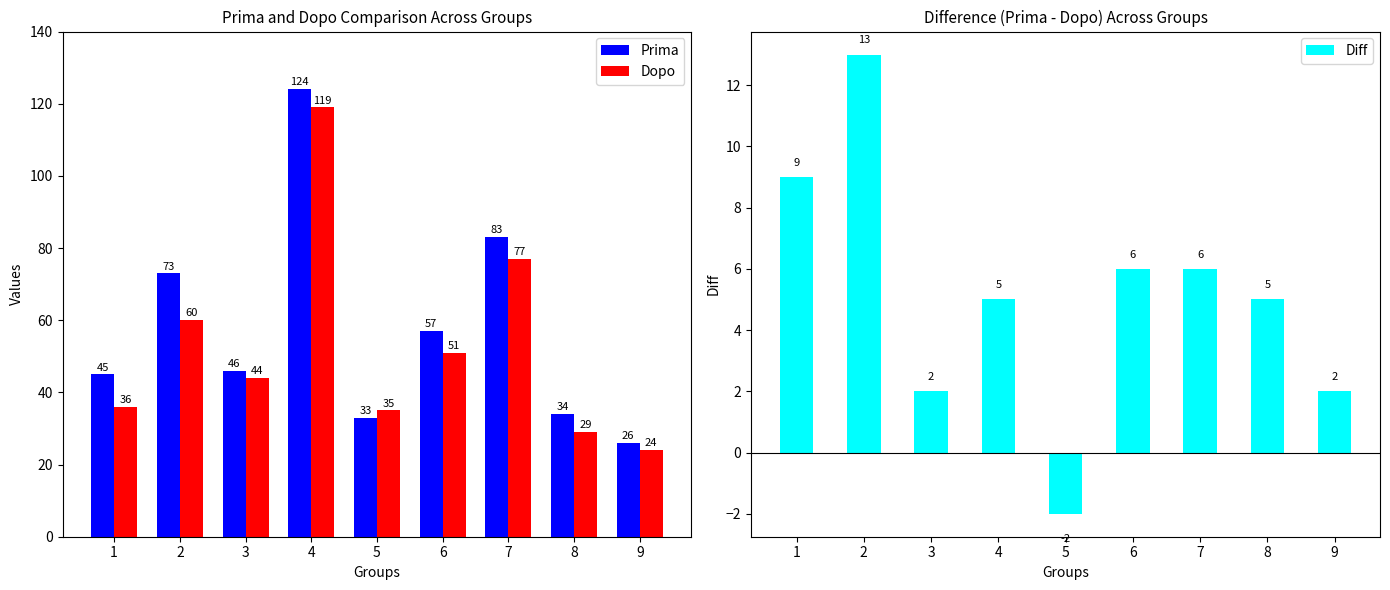

List the series in order of their peak value, lowest first.

Diff, Dopo, Prima